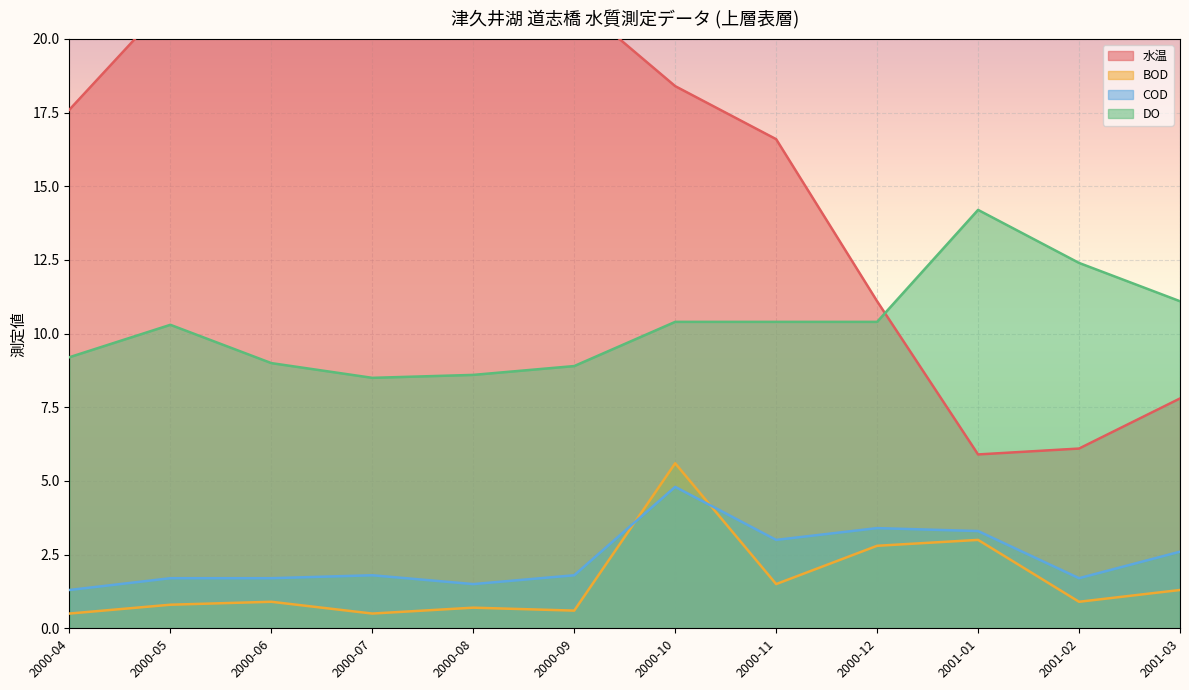

True or false: DO and BOD intersect in this chart.

False